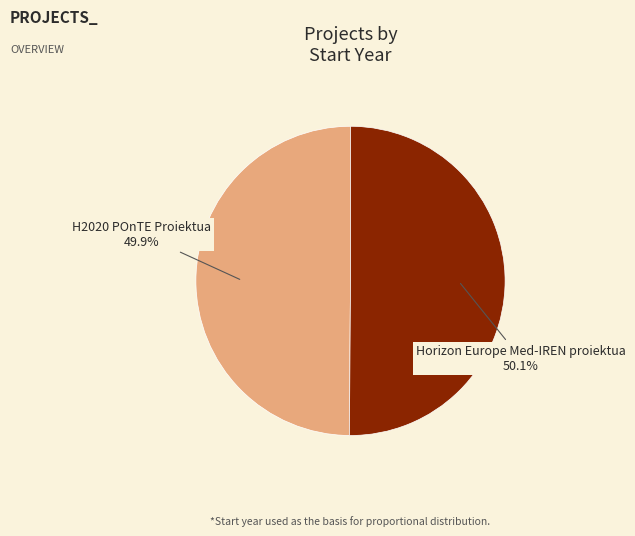

To the nearest percent, what portion does H2020 POnTE Proiektua represent?

50%